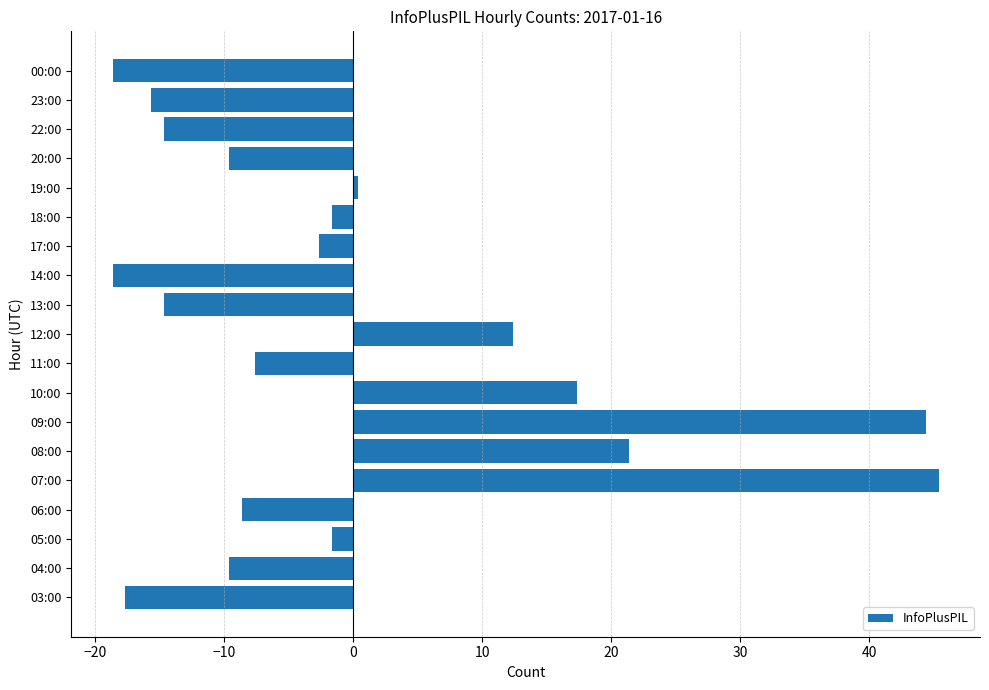

The chart shows a value of 0.4 at 19:00. True or false?

True